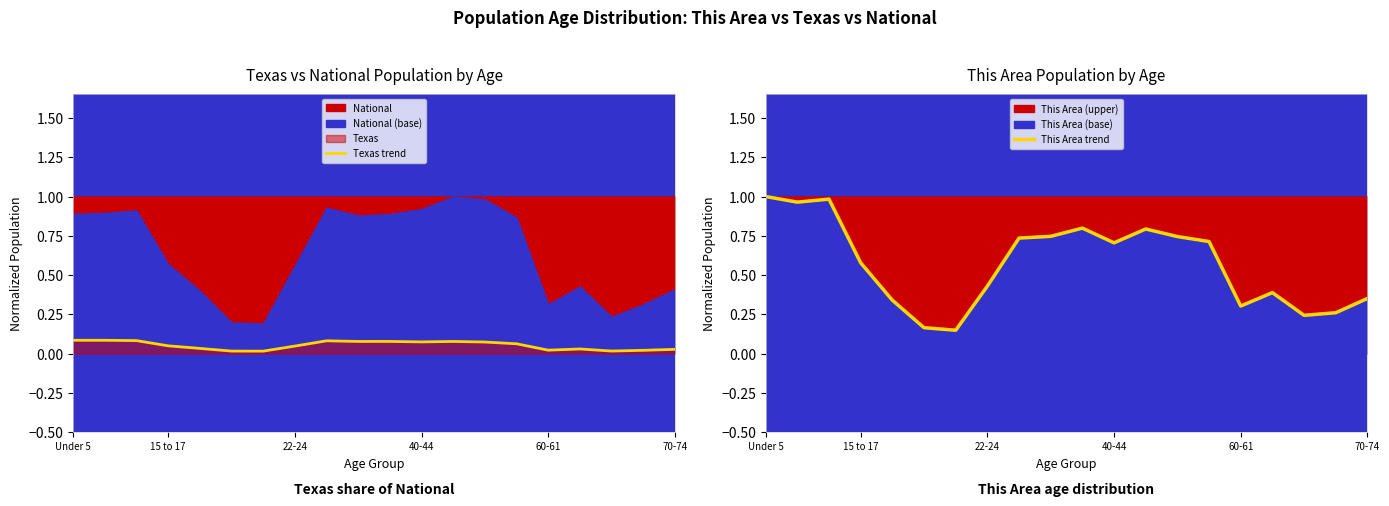

True or false: Texas trend and This Area trend cross at least once.

False